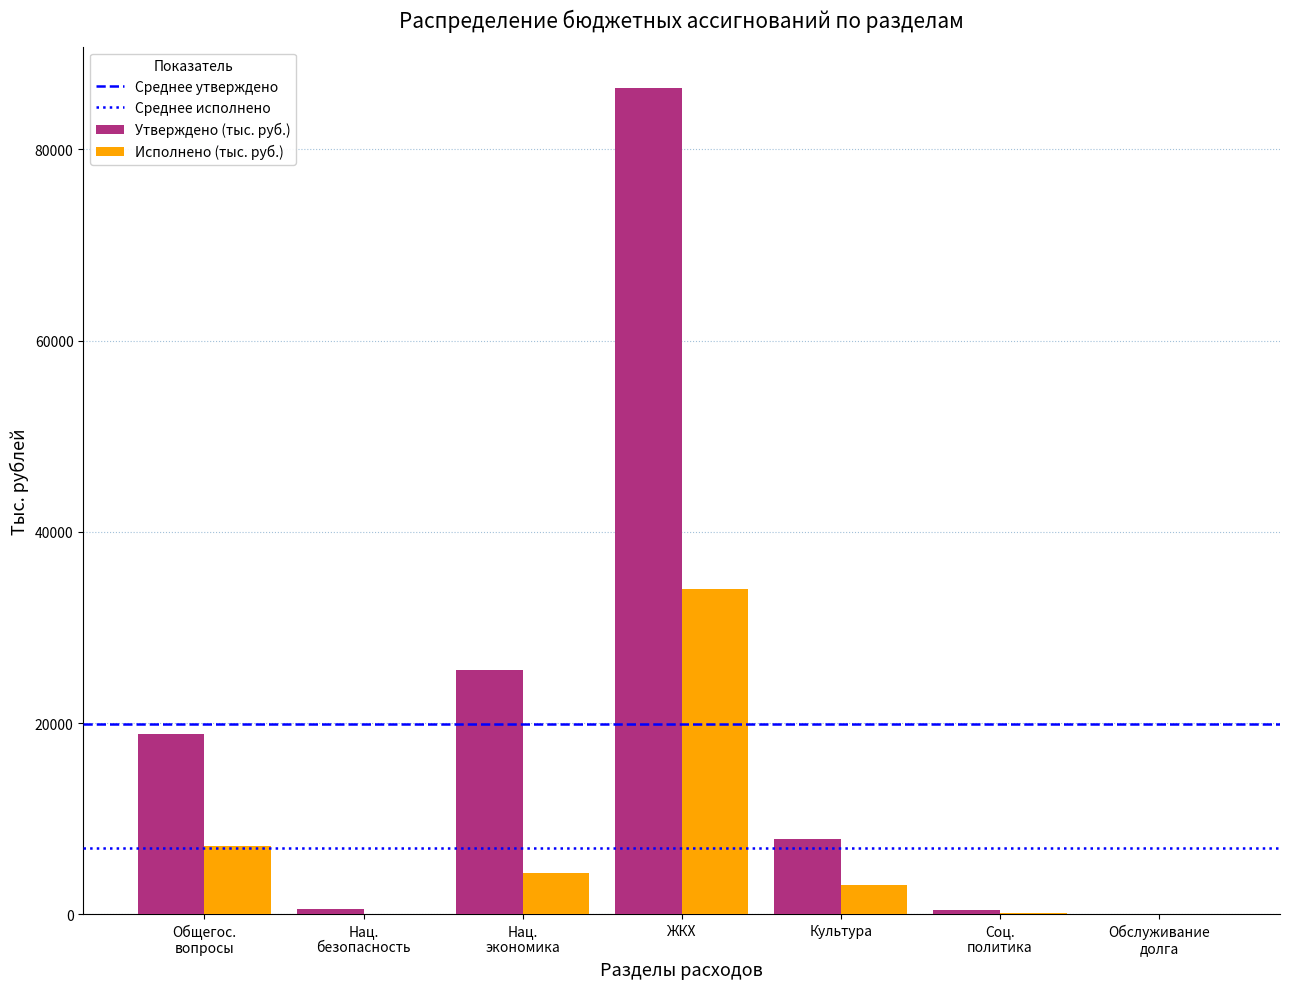

Which series has the largest total across all categories?

Утверждено (тыс. руб.)